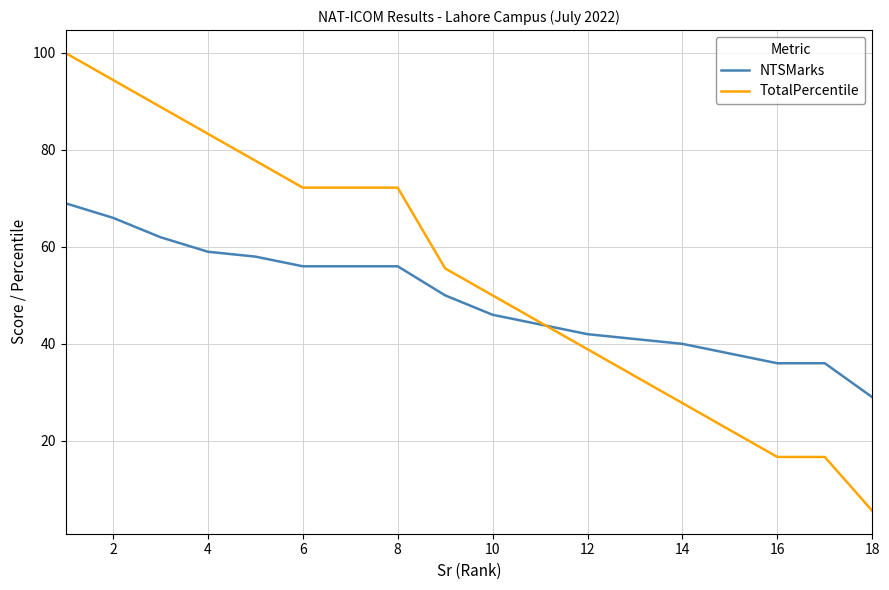

What is the sum of all NTSMarks values?

884.0